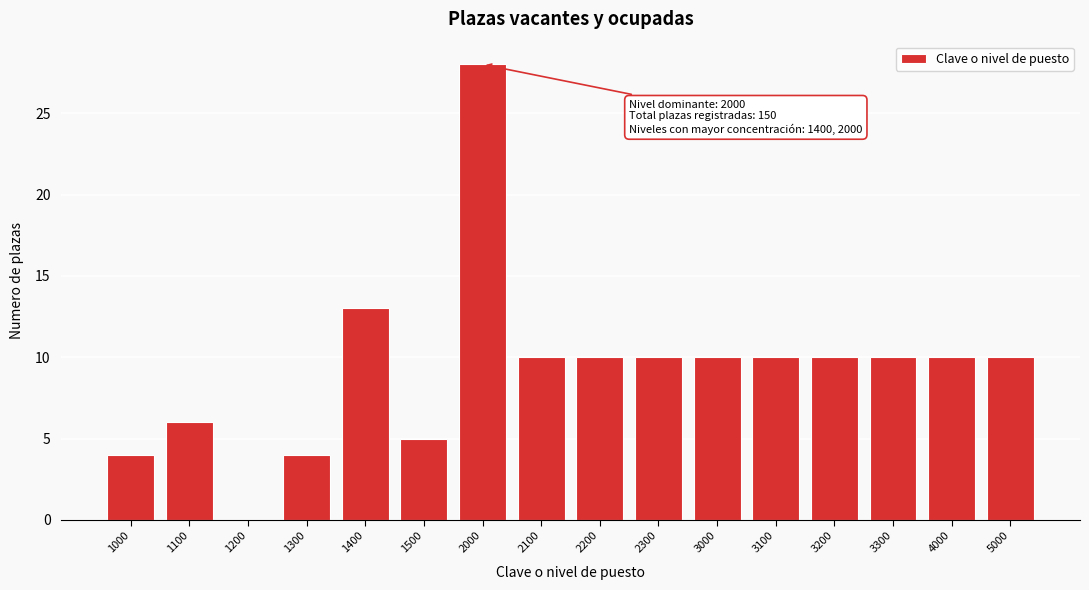

Reading right to left, transcribe all the data shown in this chart.

5000=10	4000=10	3300=10	3200=10	3100=10	3000=10	2300=10	2200=10	2100=10	2000=28	1500=5	1400=13	1300=4	1200=0	1100=6	1000=4